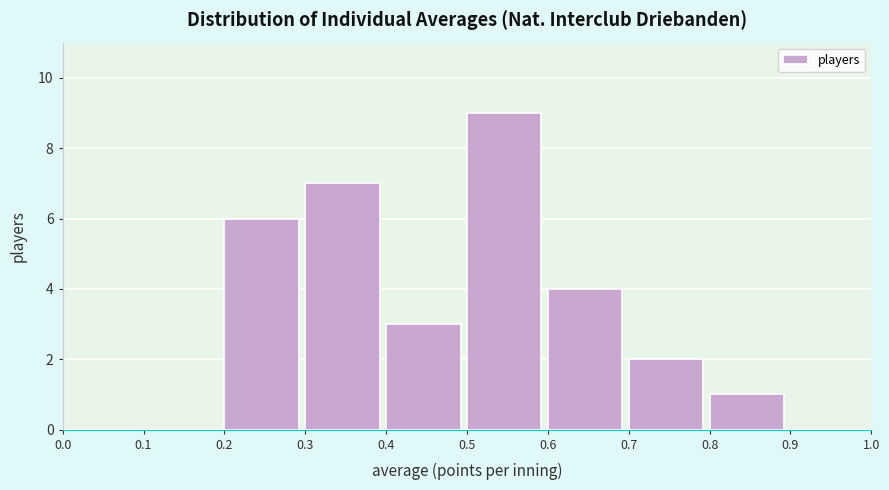

What is the height of the bar covering 0.3 to 0.4 on the x-axis? The values are not printed on the chart, so give them approximately, as read against the axis.

7